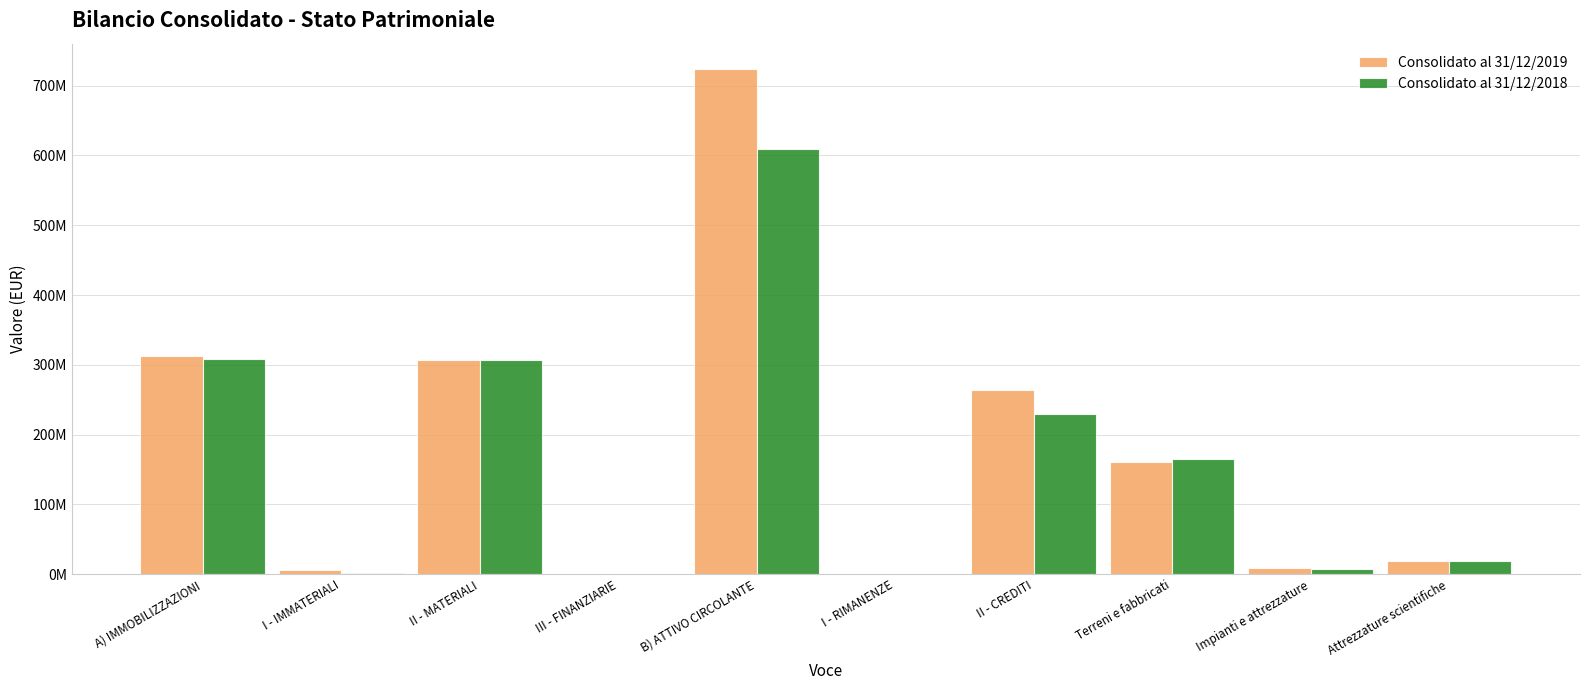

What is the minimum value shown in the chart?

22720.4